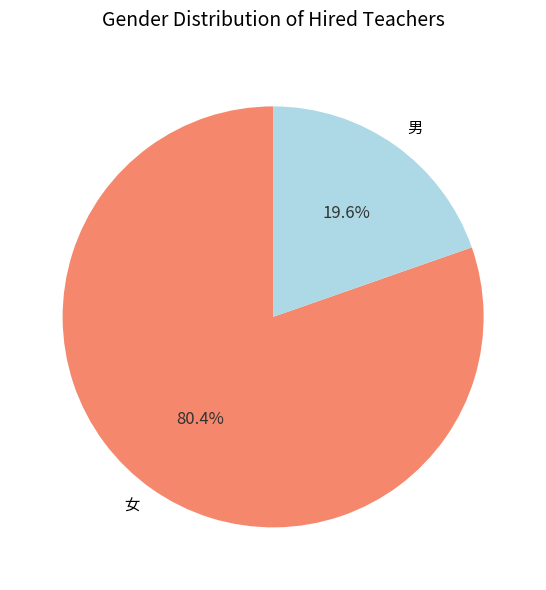

Is there any slice that represents more than half of the pie?

Yes